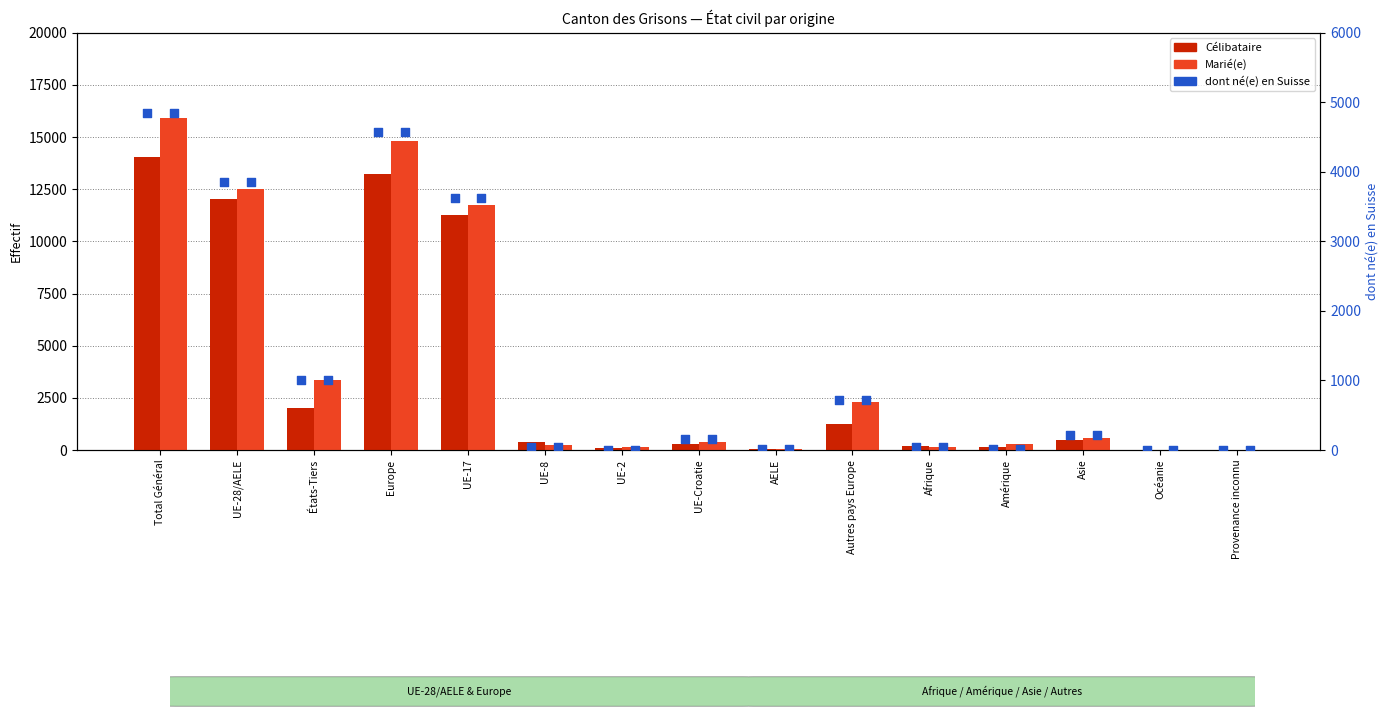

At how many categories does at least one series exceed 15537?

1